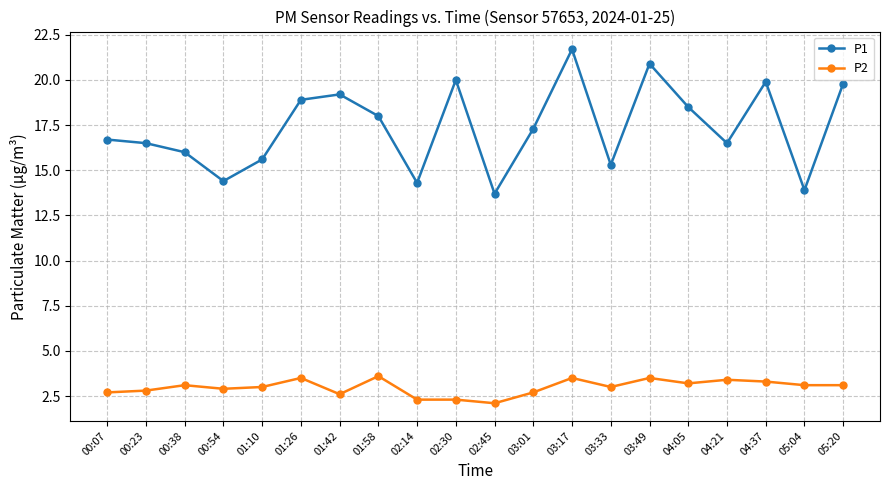

Which series changed the most between 01:26 and 04:21?

P1